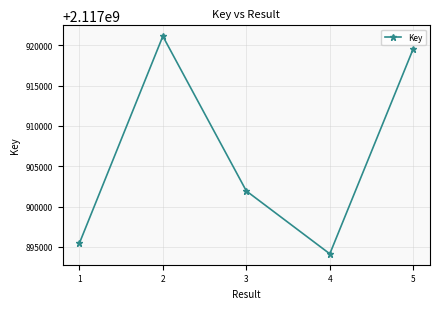

How many points are lower than both their immediate neighbors (excluding endpoints)?

1